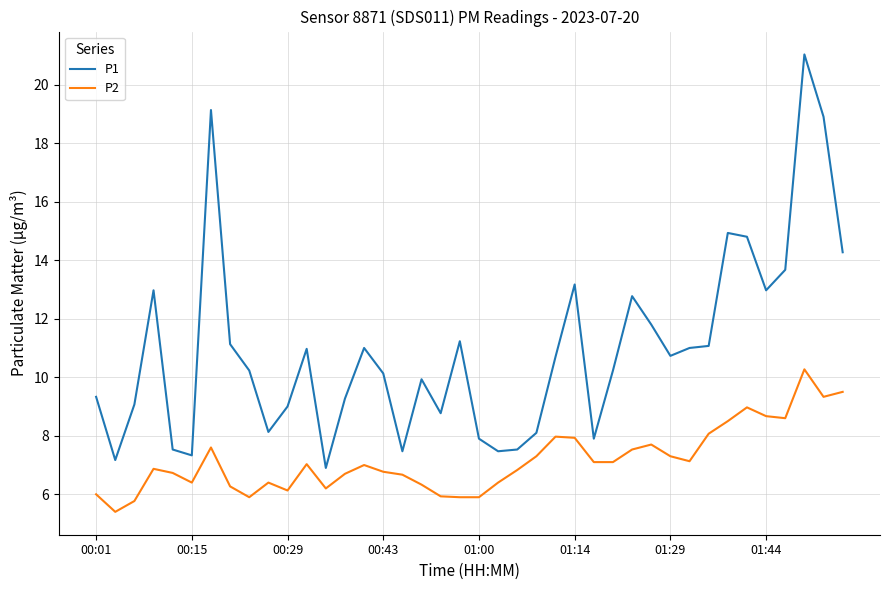

What is the maximum value for P2?

10.3